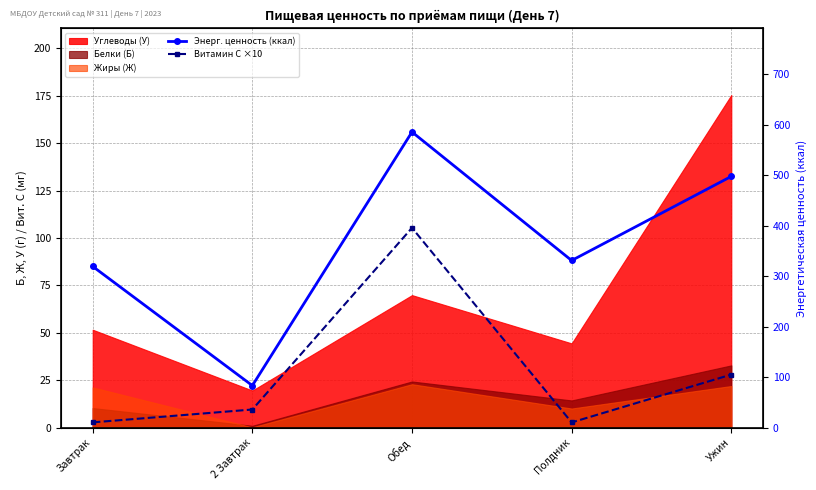

The value of Энерг. ценность (ккал) at 2 Завтрак is 83.4. True or false?

True